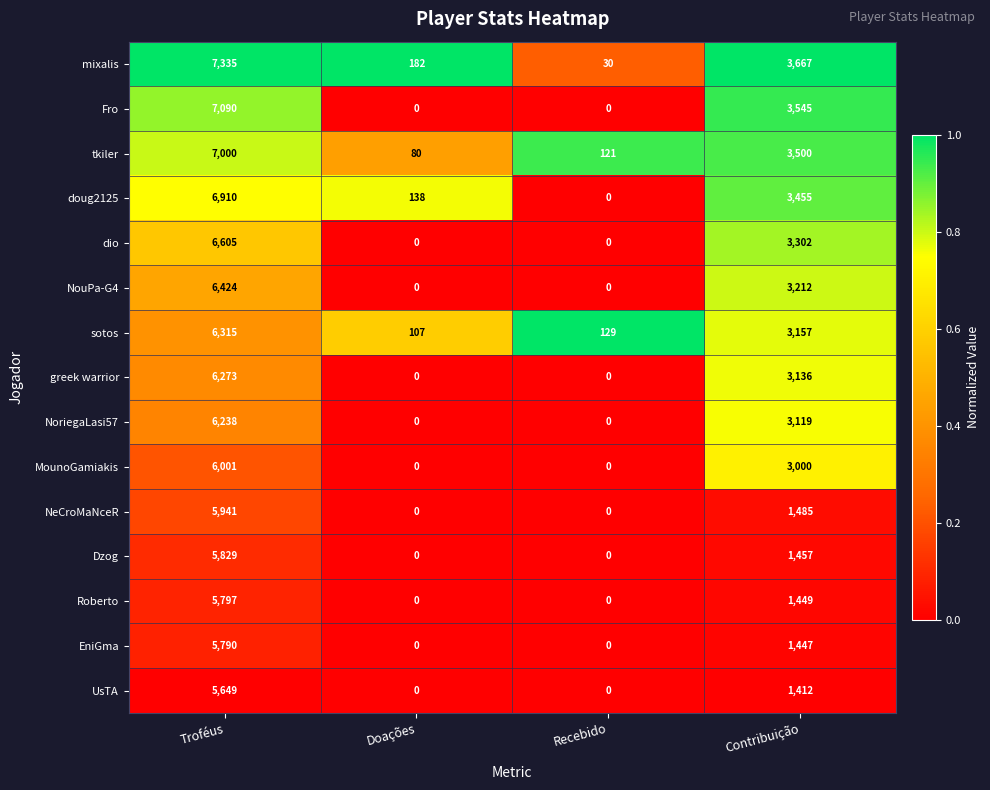

What is the difference between the second highest and minimum values in the sotos series?

3050